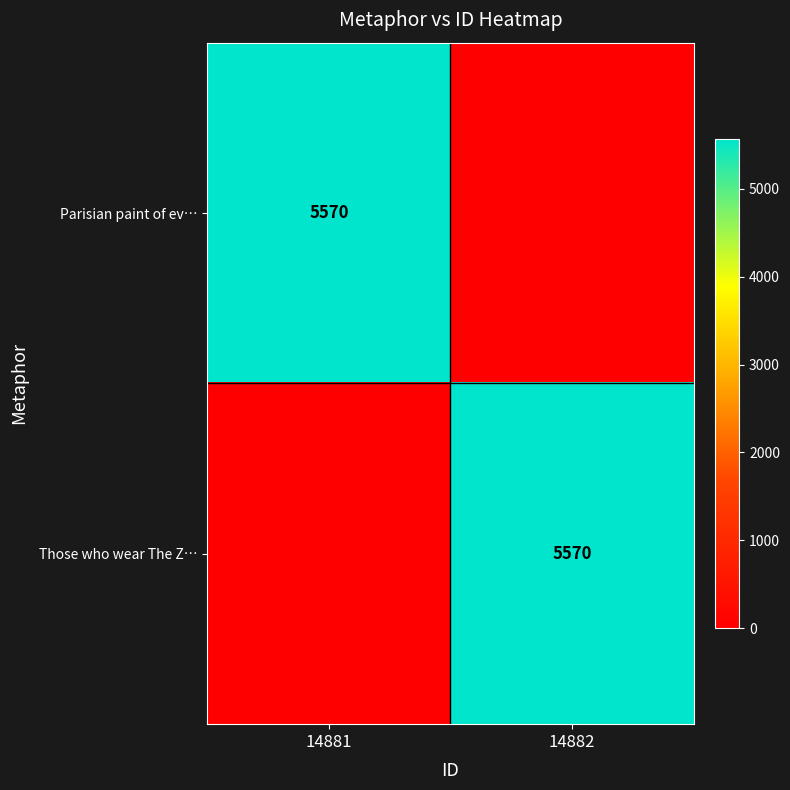

At how many categories does at least one series exceed 5071?

2